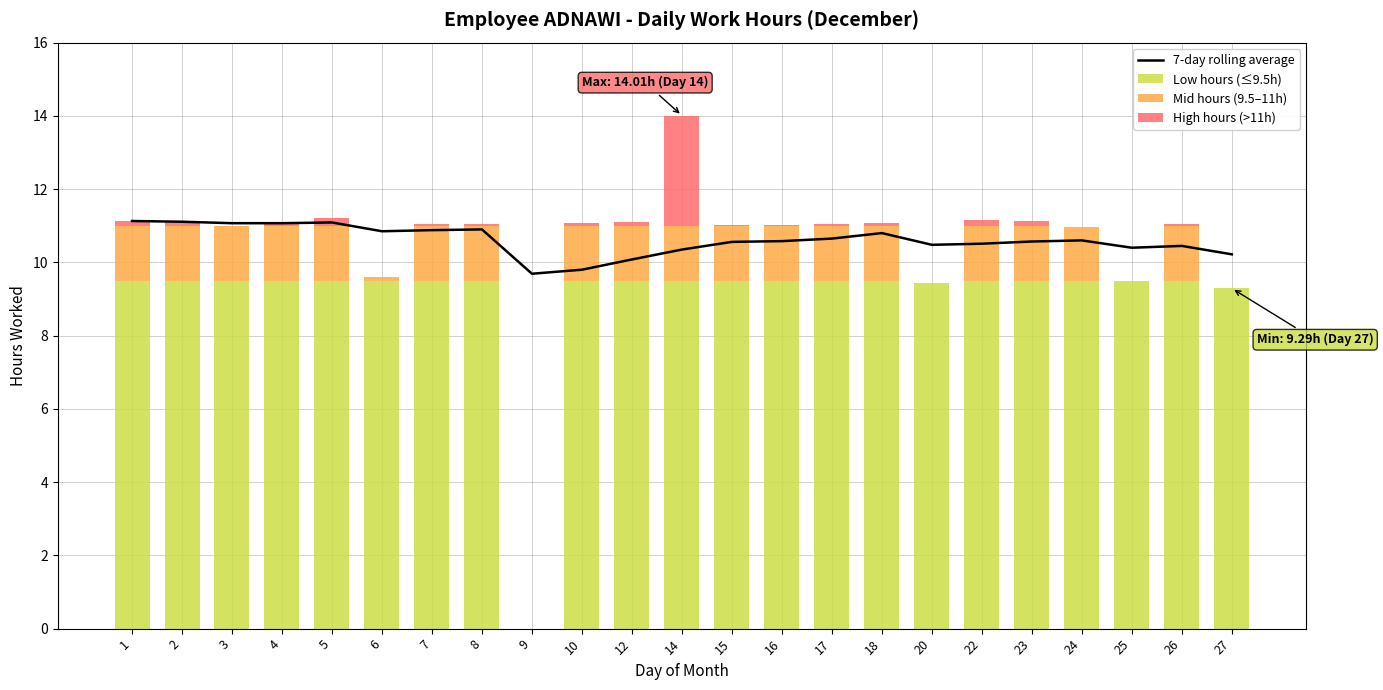

Which series has the largest total across all categories?

7-day rolling average